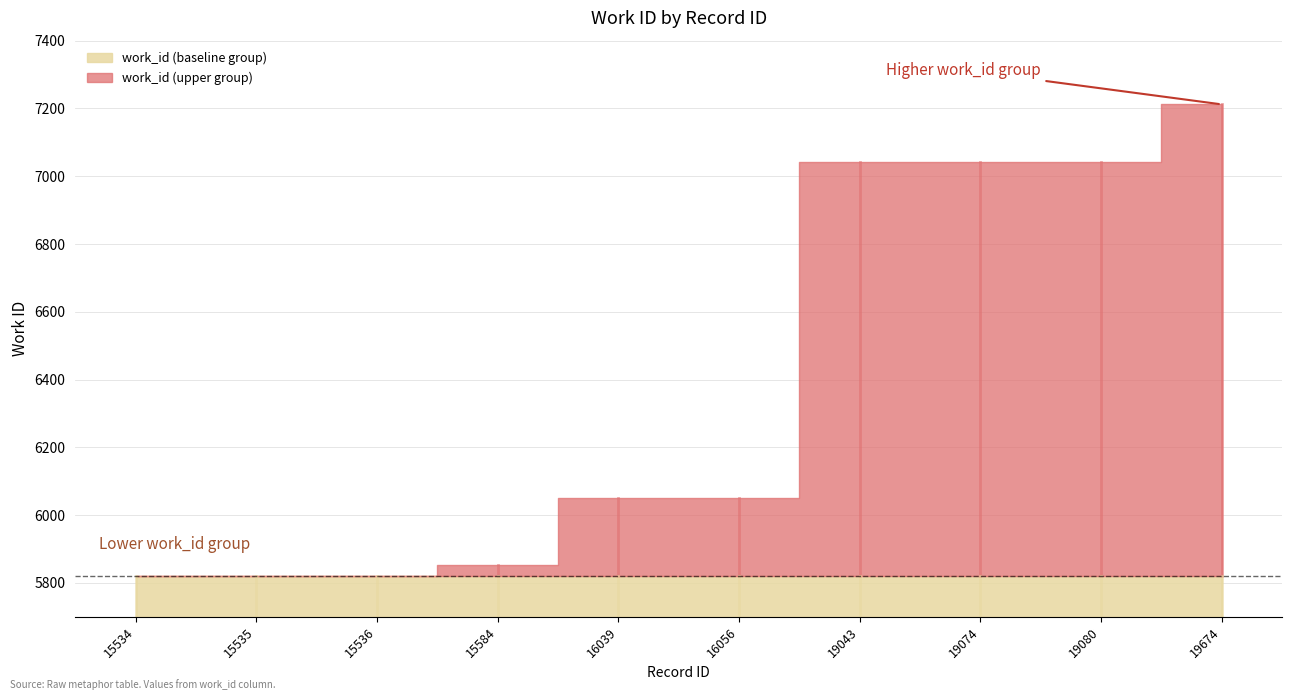

The chart shows a value of 7043 at 19080. True or false?

True